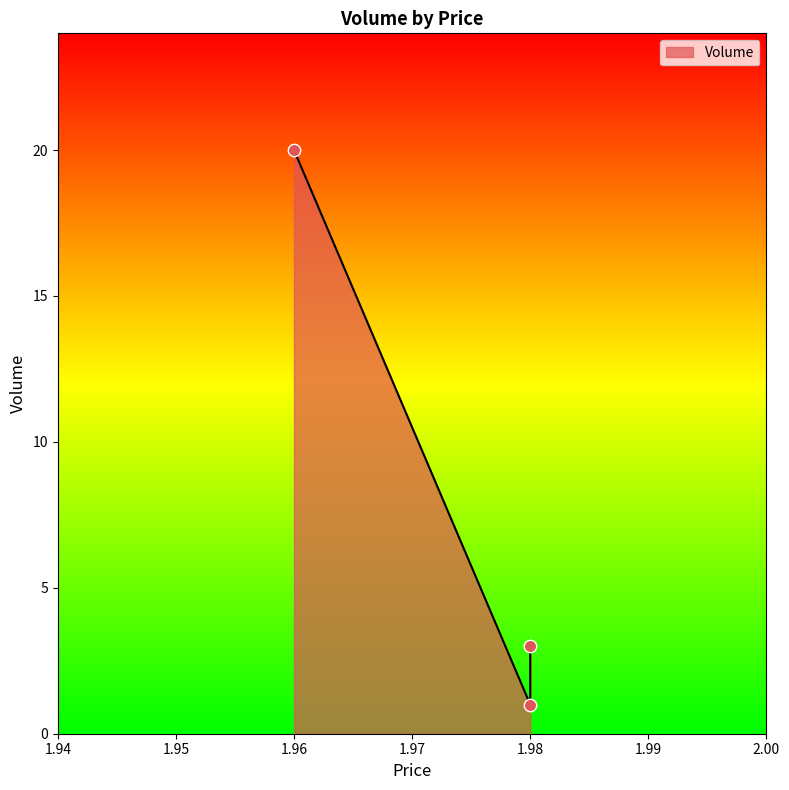

Between 1.98 and 1.98, which is larger?

1.98